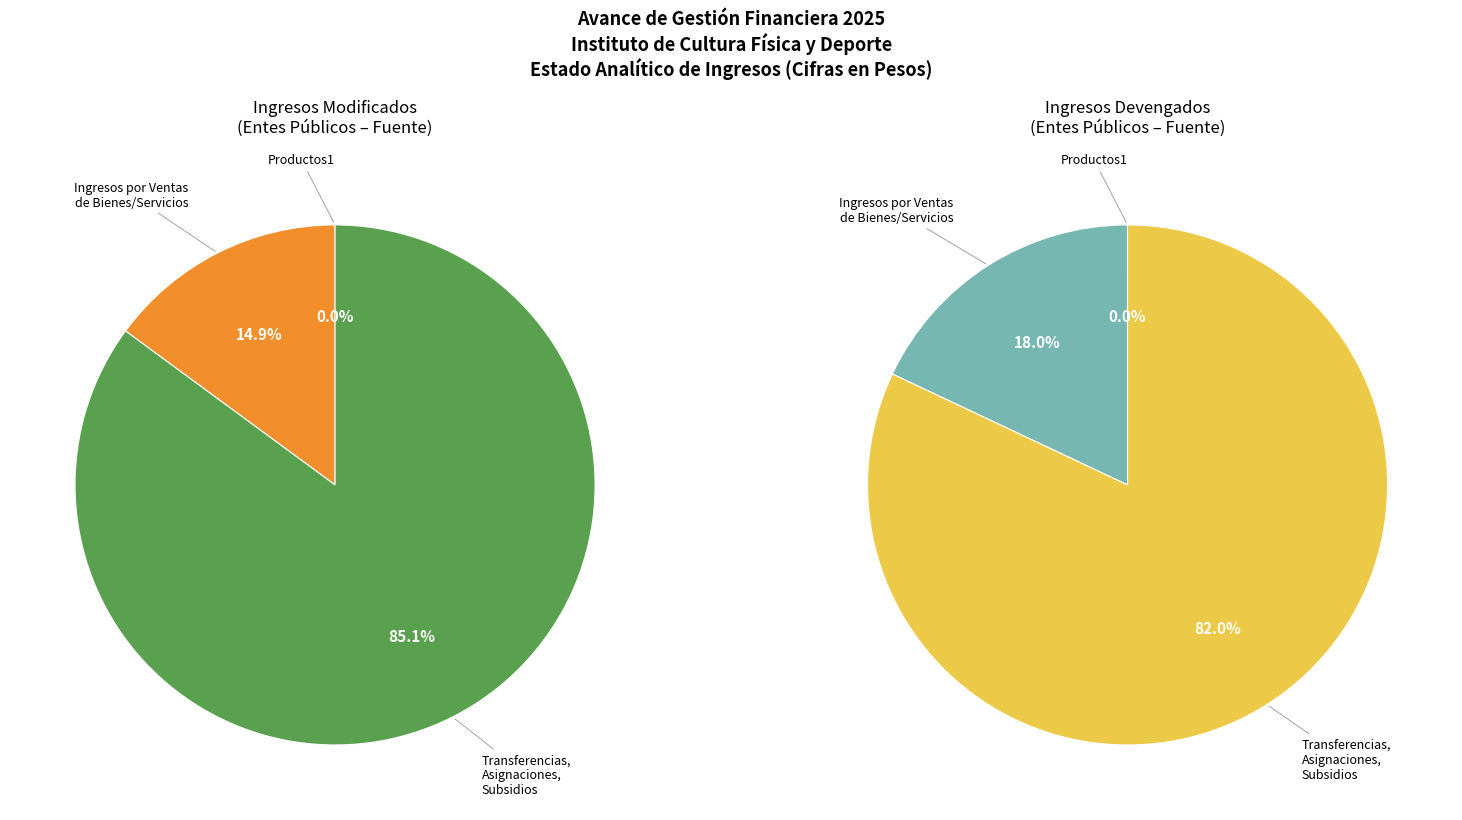

Which category accounts for the majority?

Transferencias, Asignaciones, Subsidios